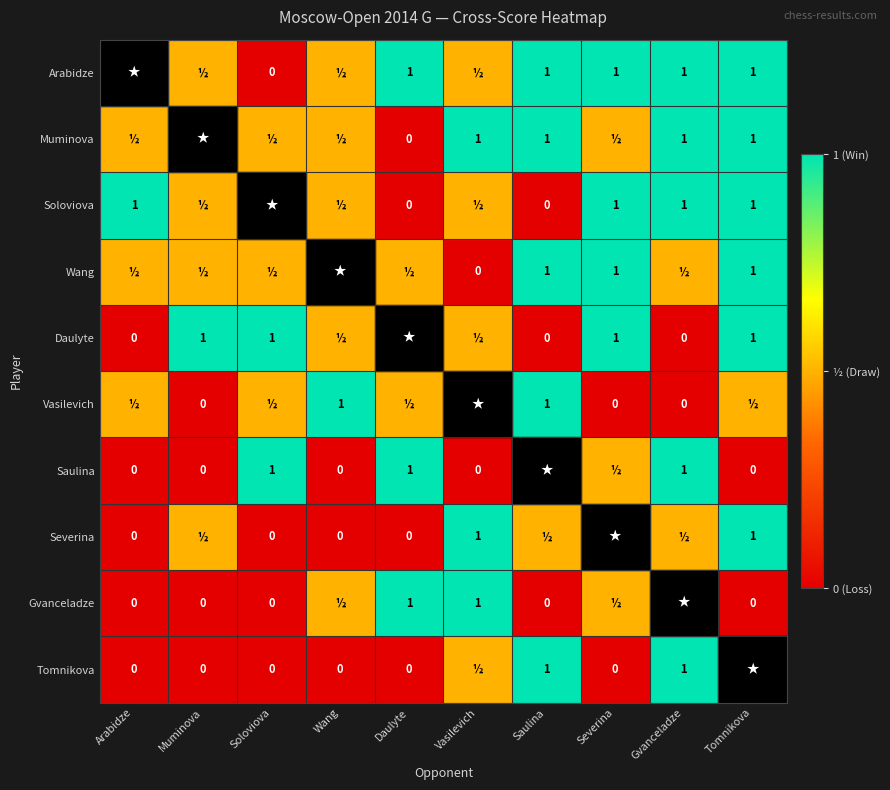

What is the difference between the Vasilevich values at Saulina and Muminova?

1.0